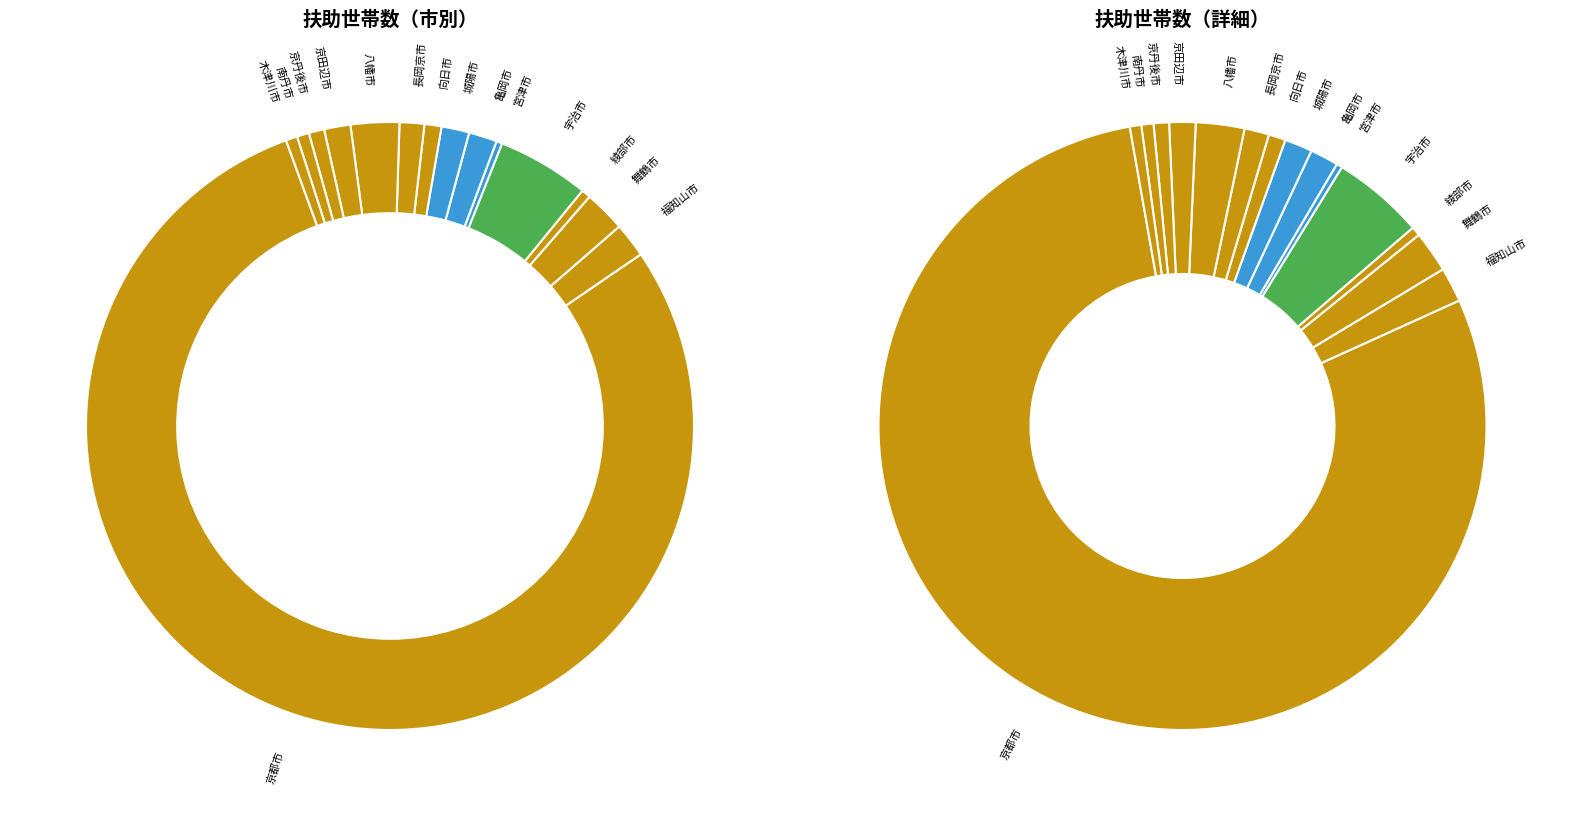

What is the change in value from 宇治市 to 城陽市?

-45346